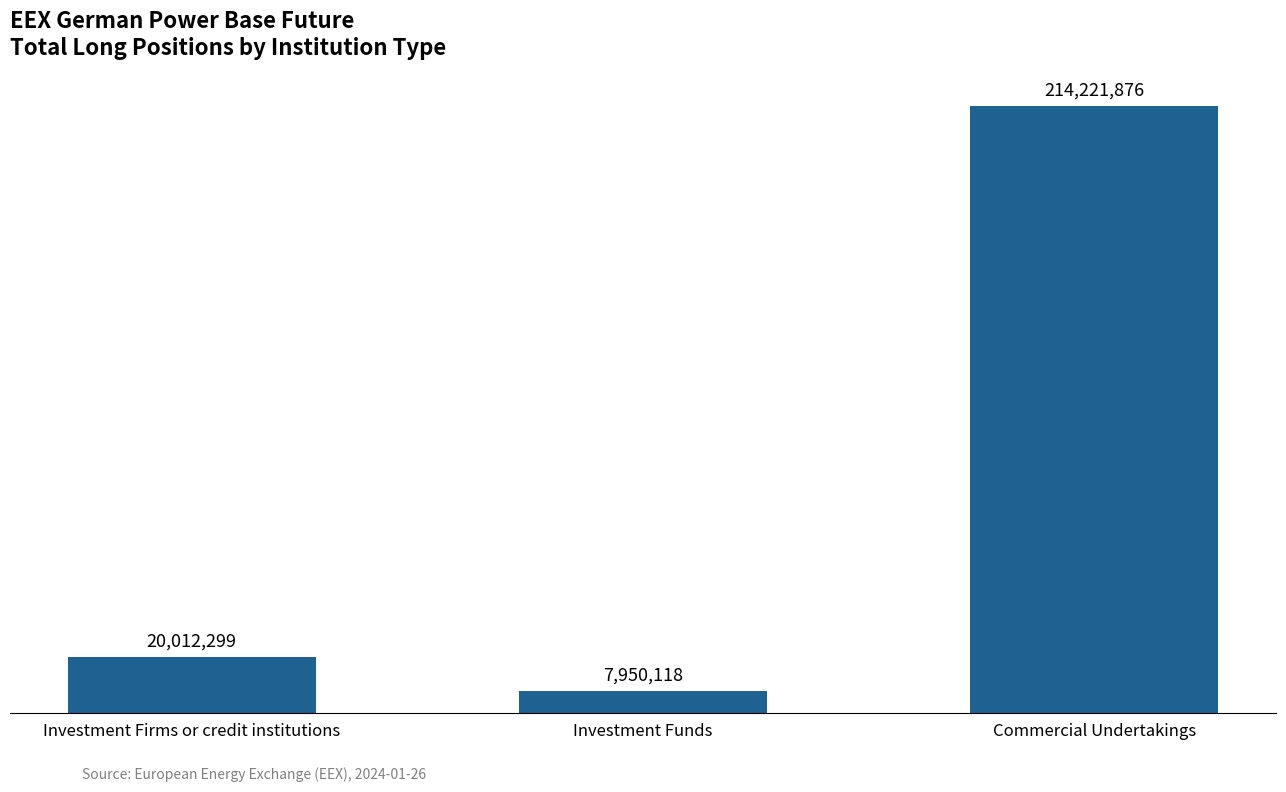

Are the bars horizontal?

No